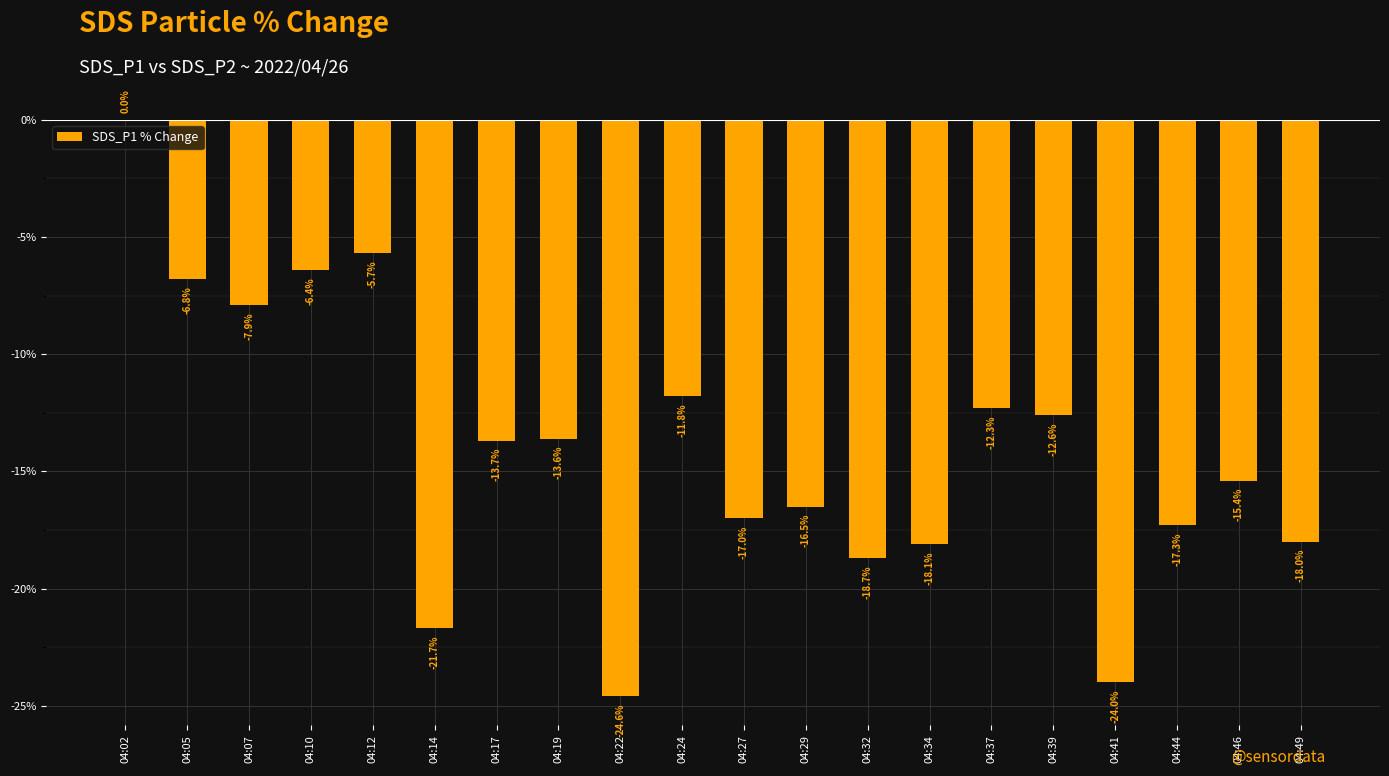

How many data points are above -13?

8